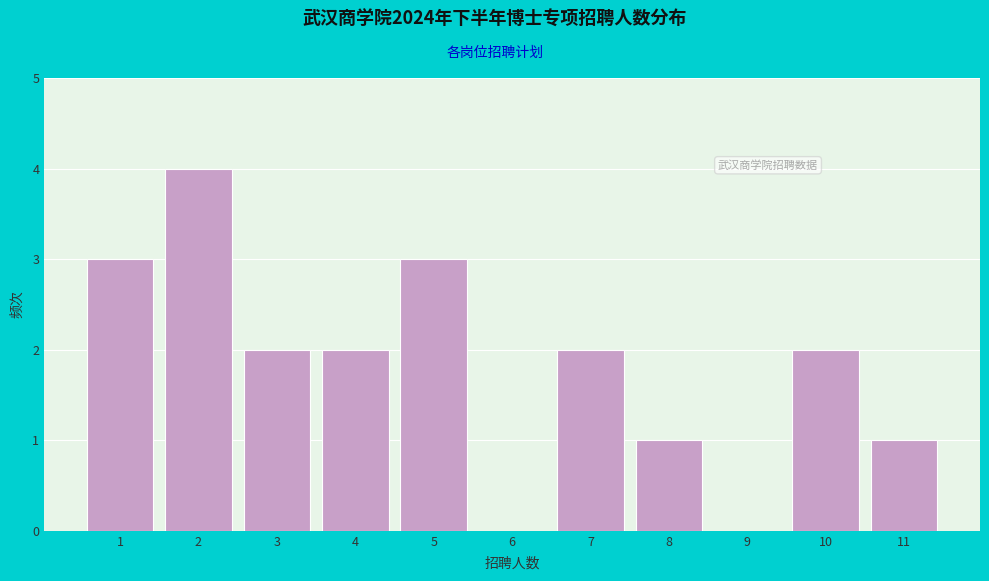

How tall is the bar that spans 6.5 to 7.5 on the x-axis? The values are not printed on the chart, so give them approximately, as read against the axis.

2